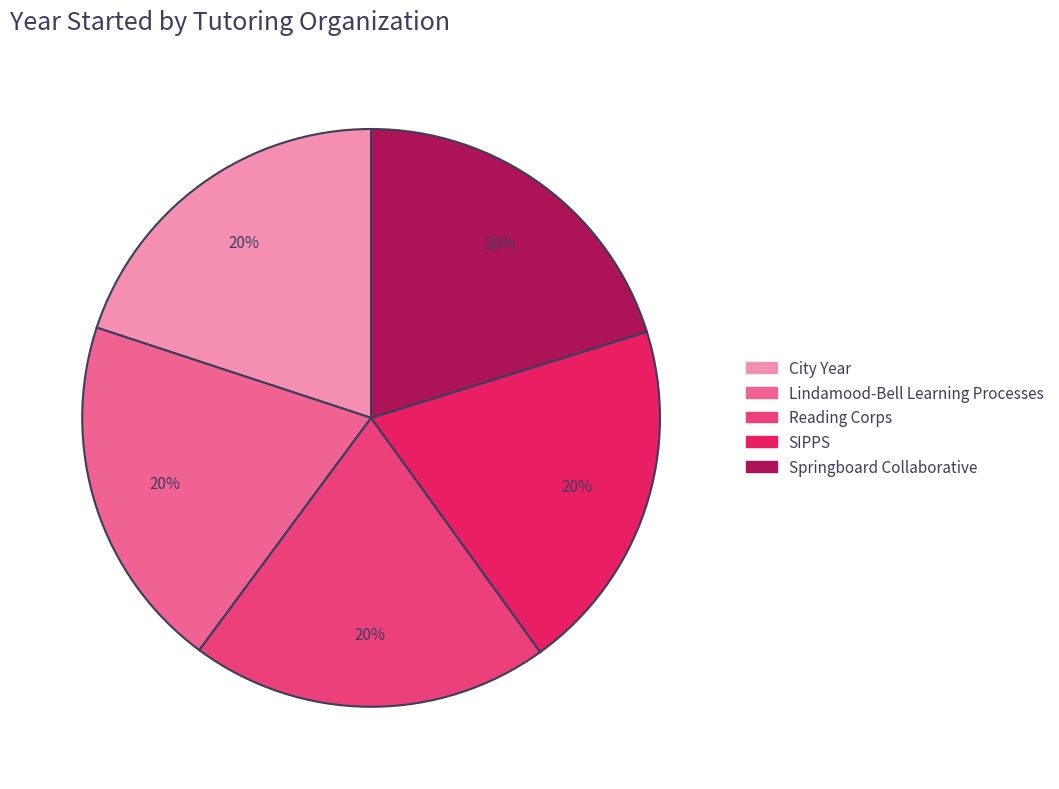

Does City Year account for over 50% of the chart?

No